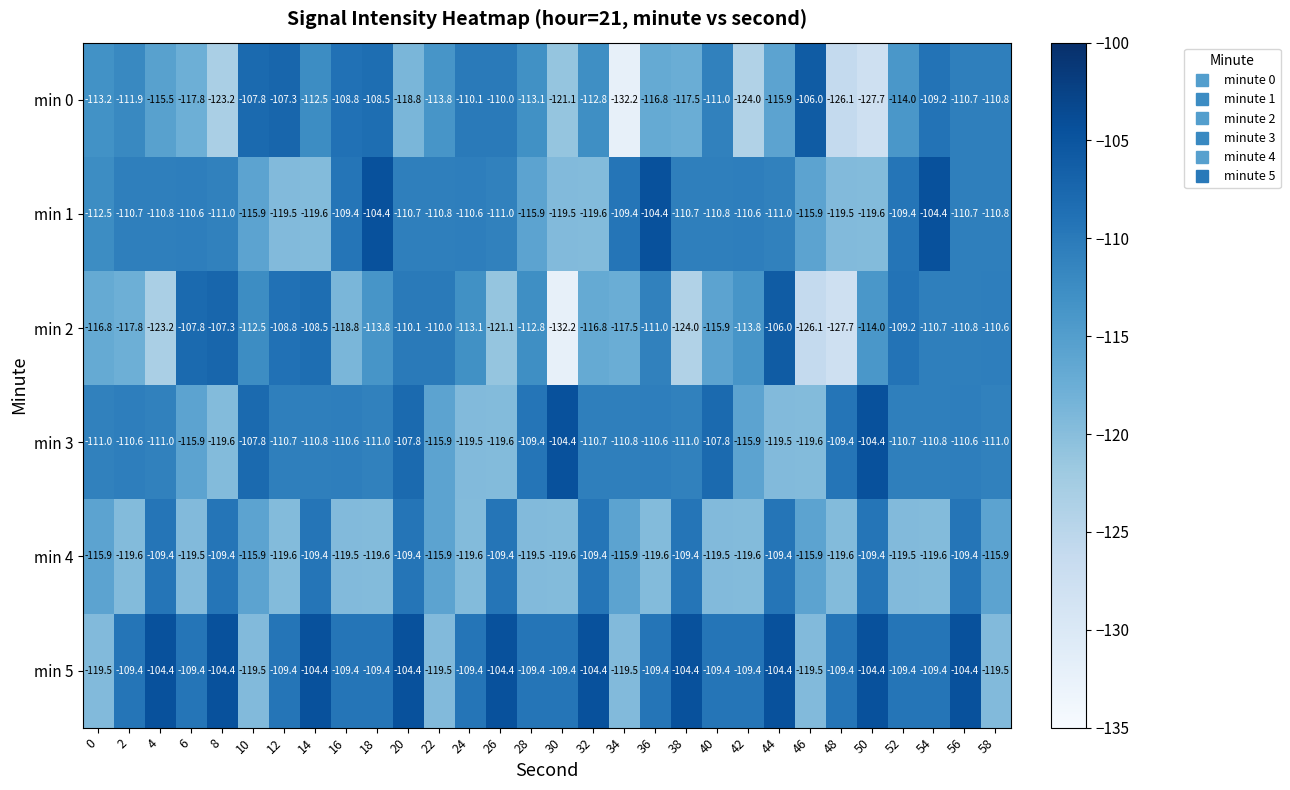

What is the spread (max minus min) of values at 40?

11.7